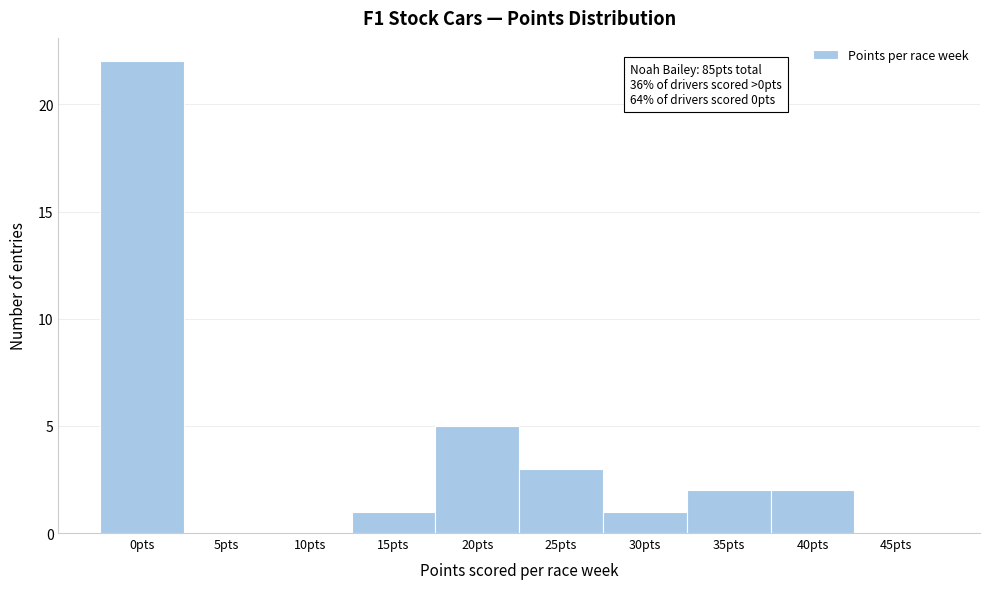

Reading left to right, what are all the values shown in this chart?

0pts=22	5pts=0	10pts=0	15pts=1	20pts=5	25pts=3	30pts=1	35pts=2	40pts=2	45pts=0